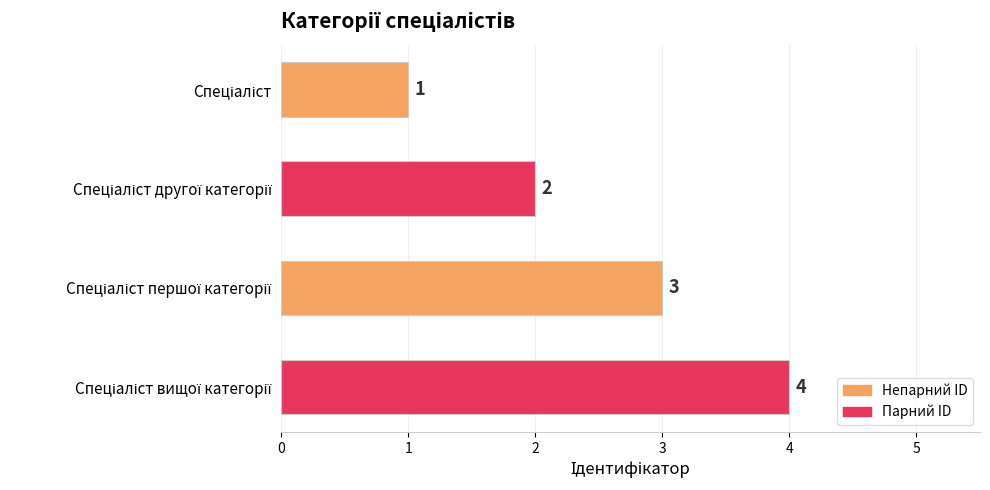

What is the greatest value displayed?

4